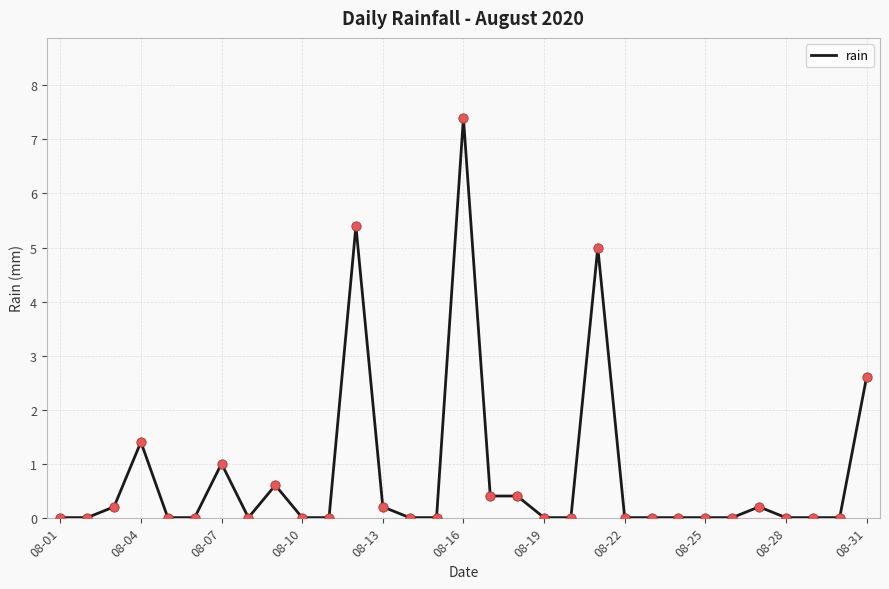

What is the maximum value shown in the chart?

7.4